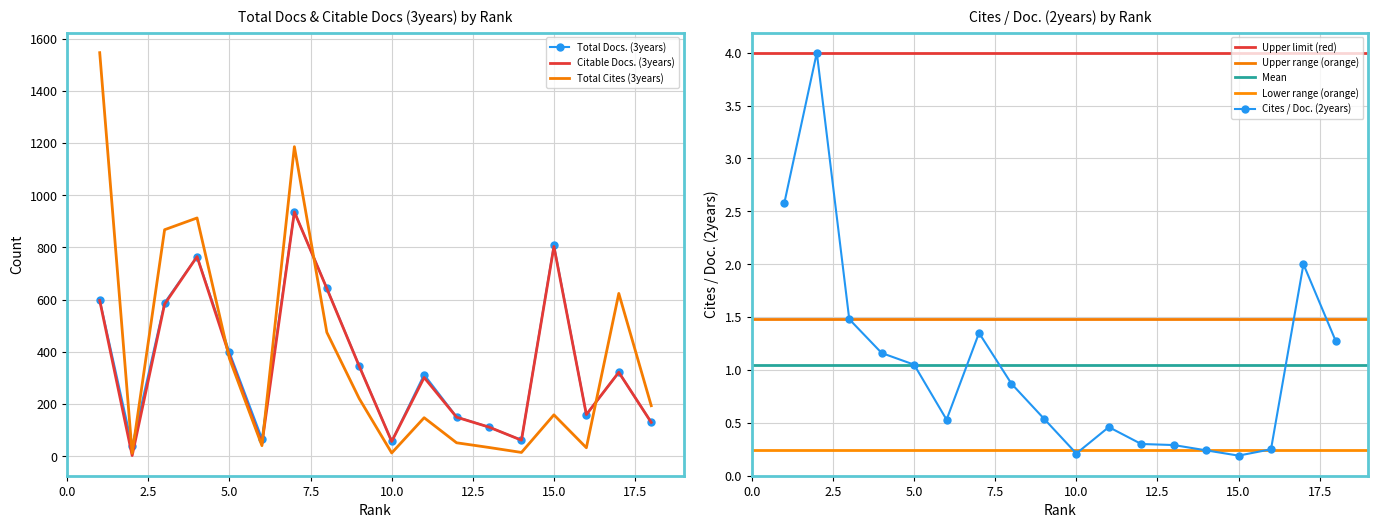

How many values in the Total Cites (3years) series are below 194?

9